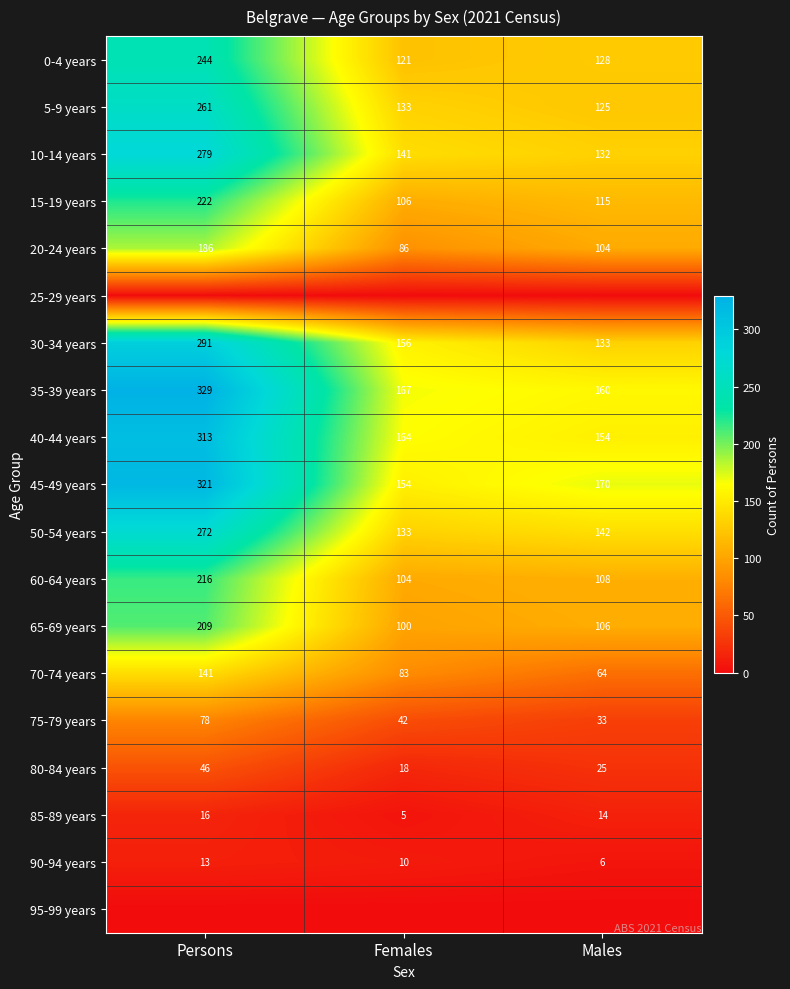

What is the approximate value of 65-69 years at Persons?

209